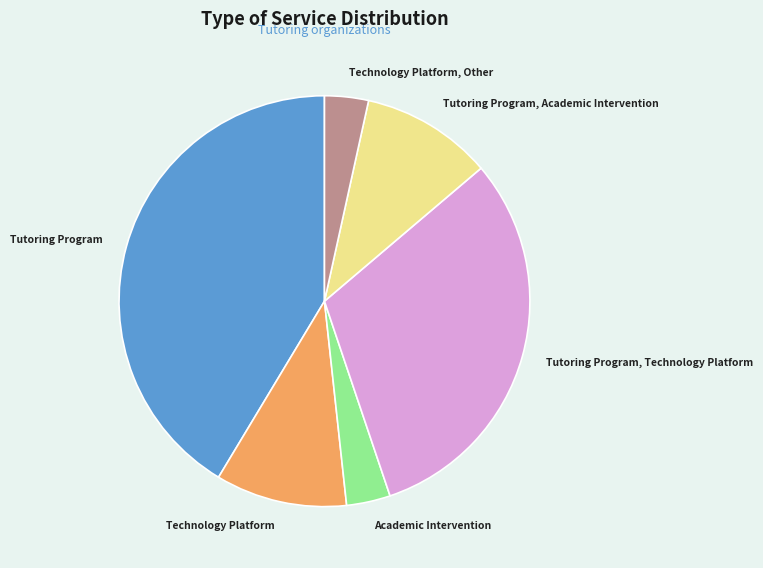

Approximately how many times larger is the value at Academic Intervention compared to Tutoring Program, Technology Platform?

0.1